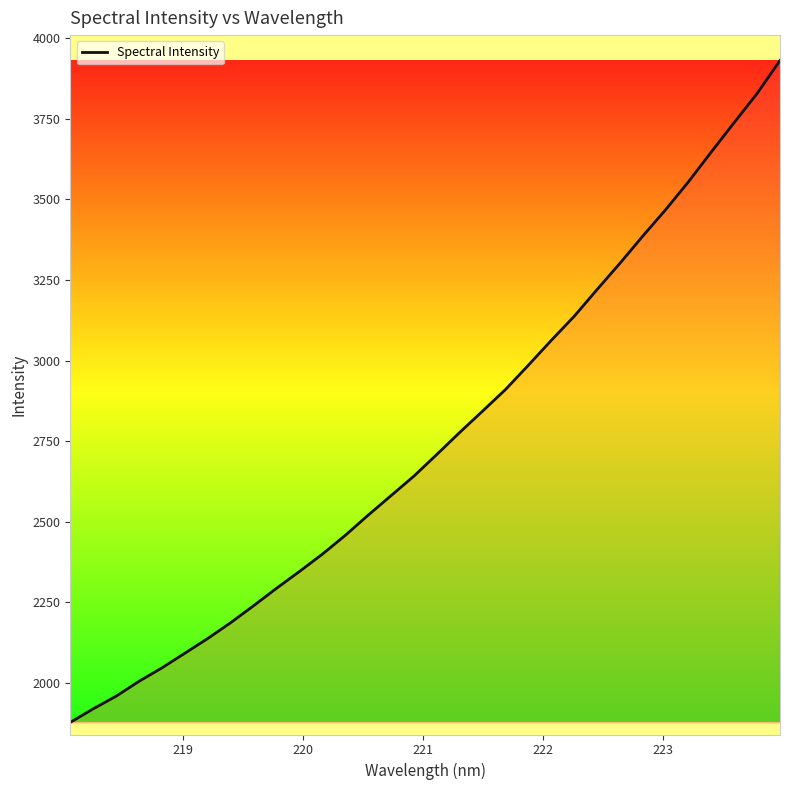

Does the chart display data point markers on the line(s)?

No